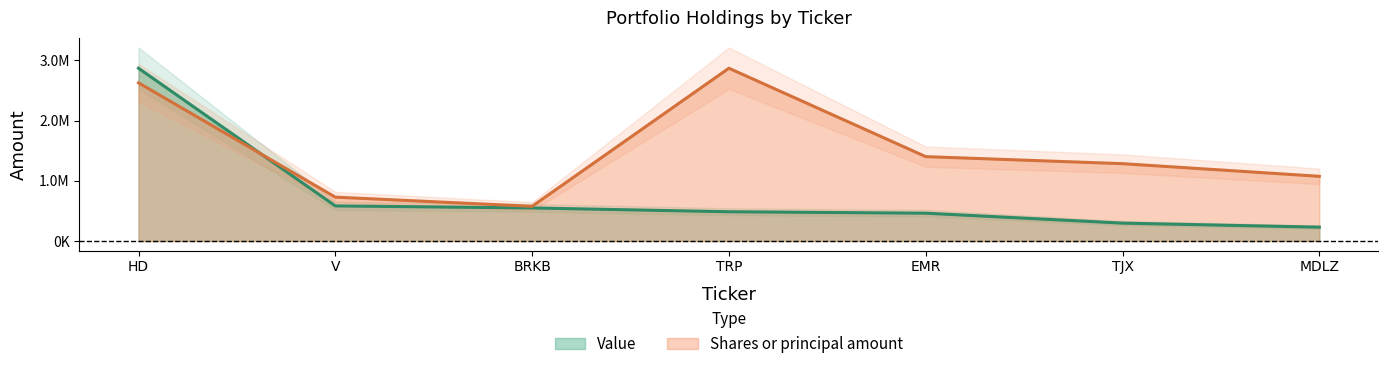

At how many categories does at least one series exceed 813508?

5